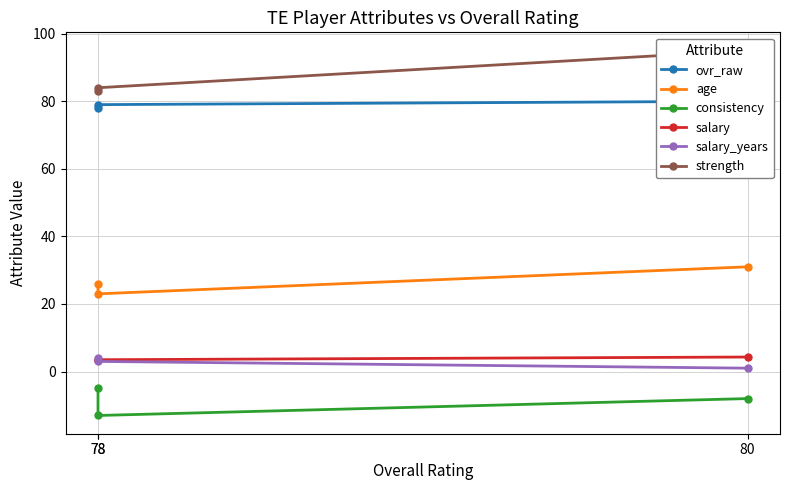

Between 80 and 78, which is larger?

80